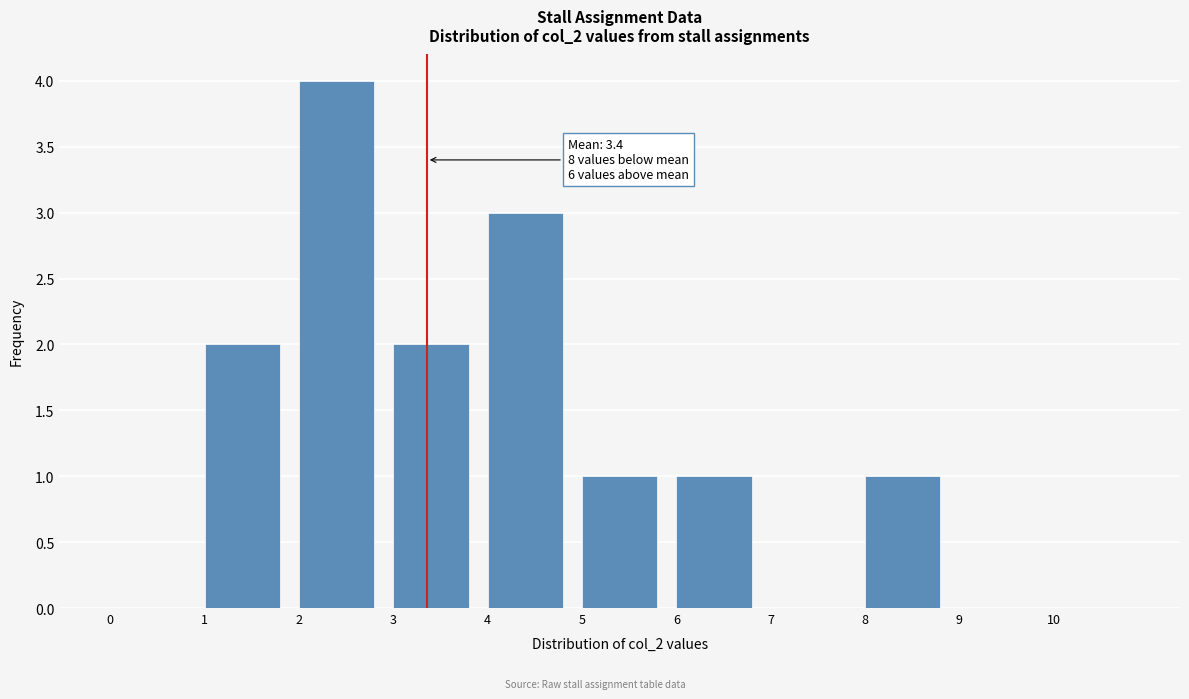

Which range on the x-axis has the tallest bar?

2 to 3